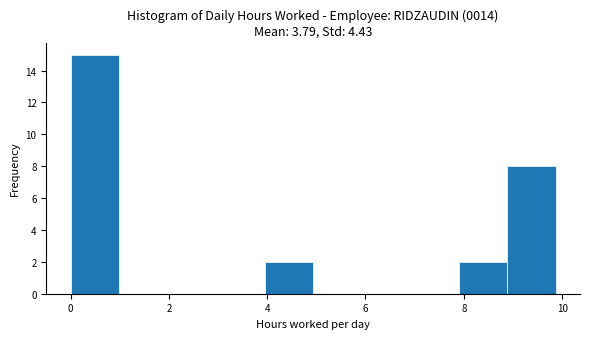

What is the height of the bar covering 4.0 to 5.0 on the x-axis? Neither the bar edges nor the heights are printed on the chart, so give them approximately, as read against the axes.

2